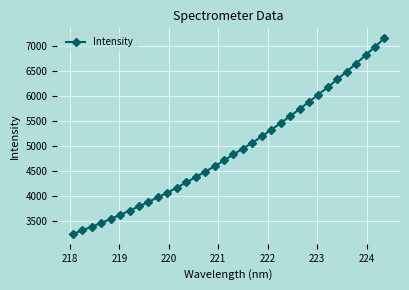

What is the smallest value displayed?

3243.4